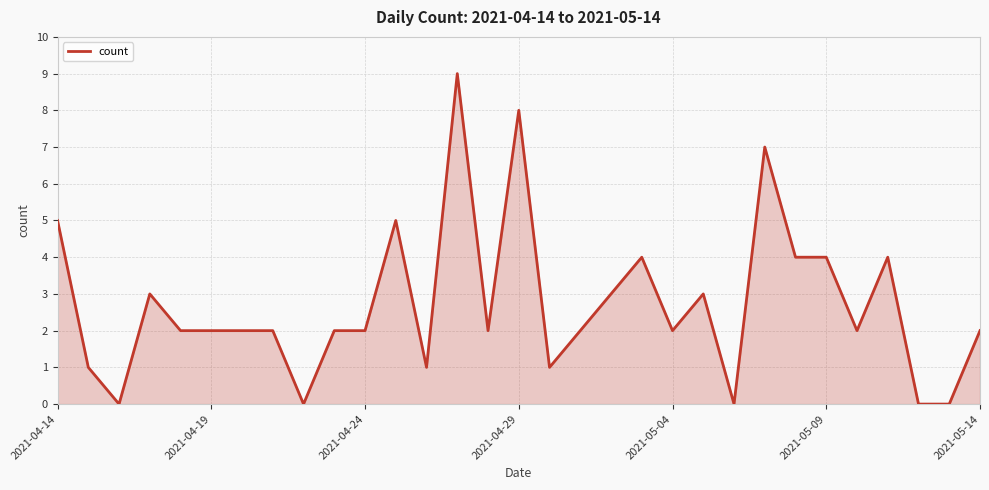

What is the greatest value displayed?

9